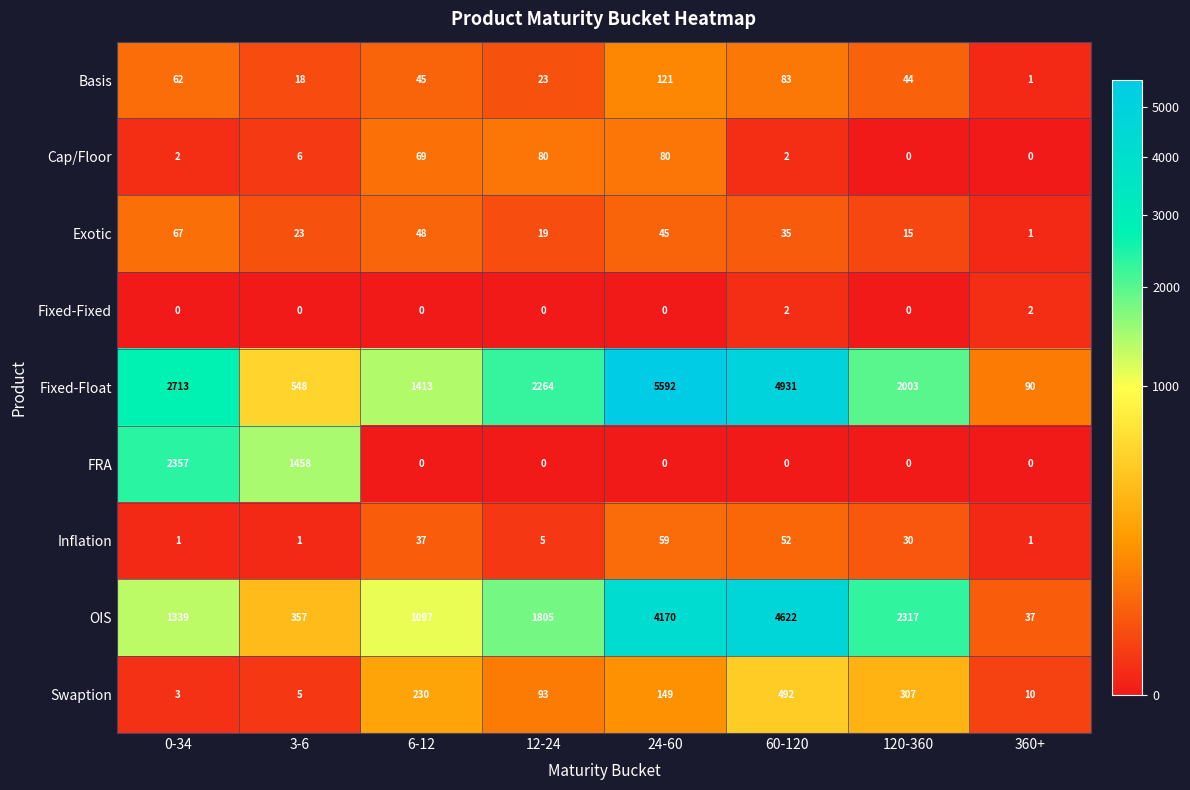

Which series has the widest spread of values?

Fixed-Float